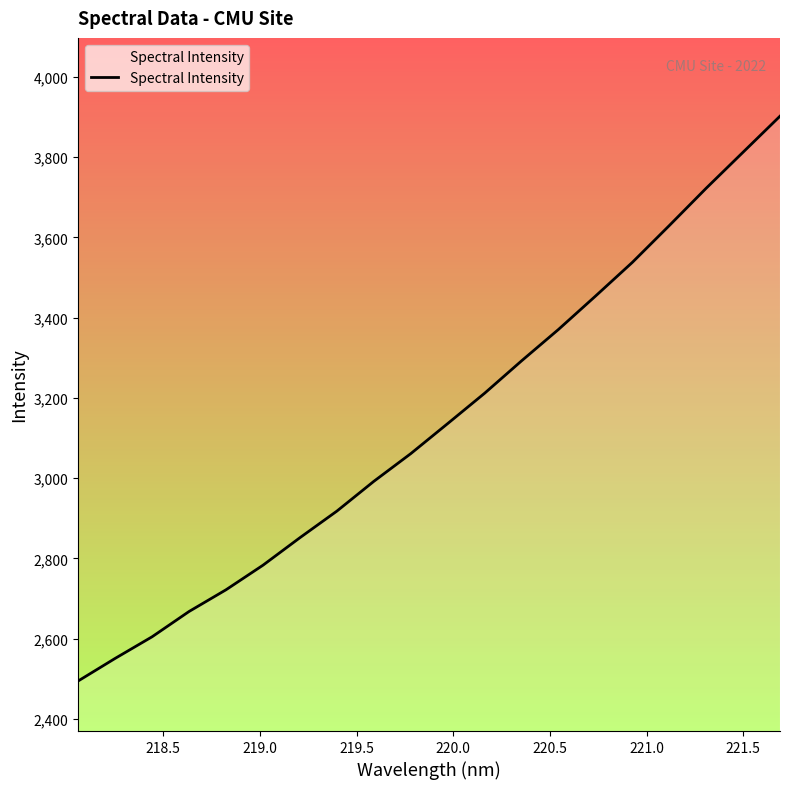

What is the greatest value displayed?

3902.3